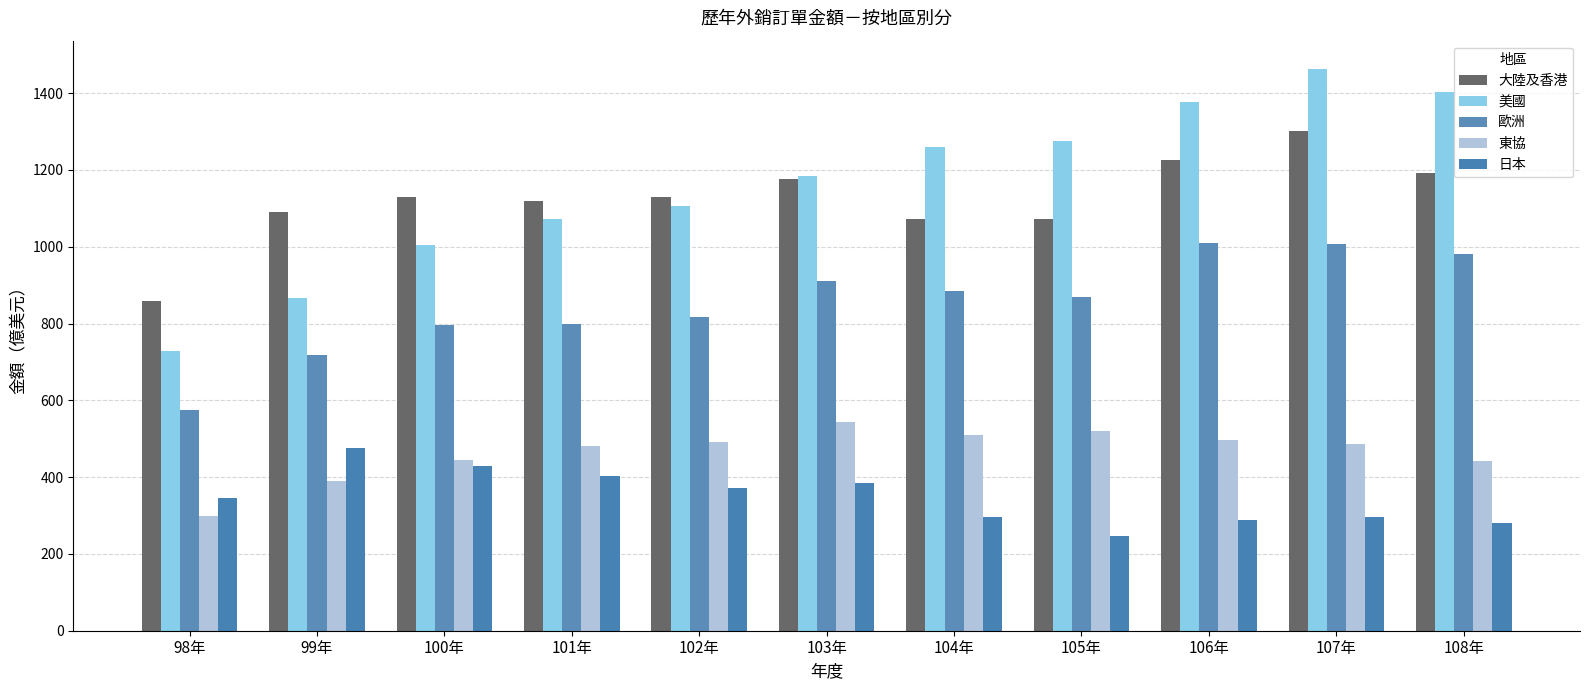

What is the greatest value displayed?

1463.4